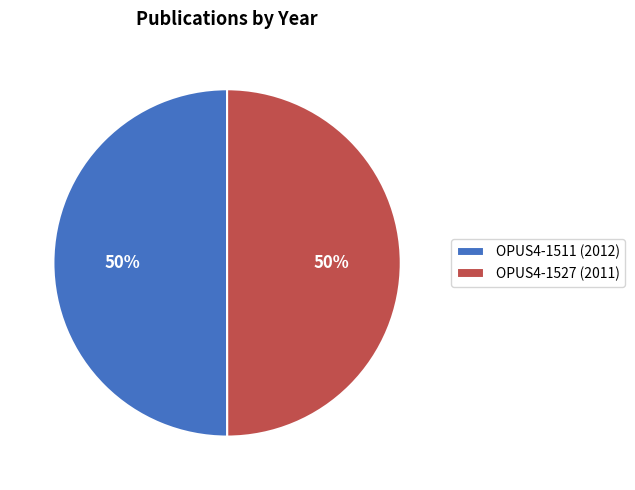

To the nearest percent, what is the average slice percentage?

50%